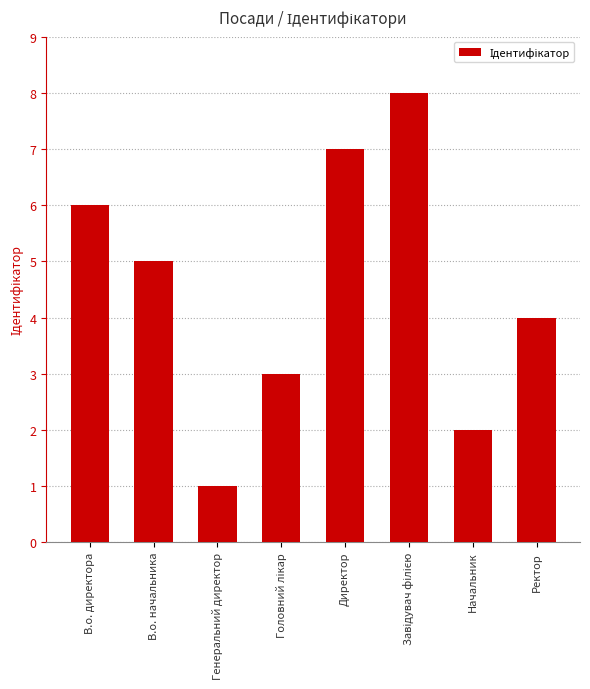

Reading left to right, what are all the values shown in this chart?

6	5	1	3	7	8	2	4